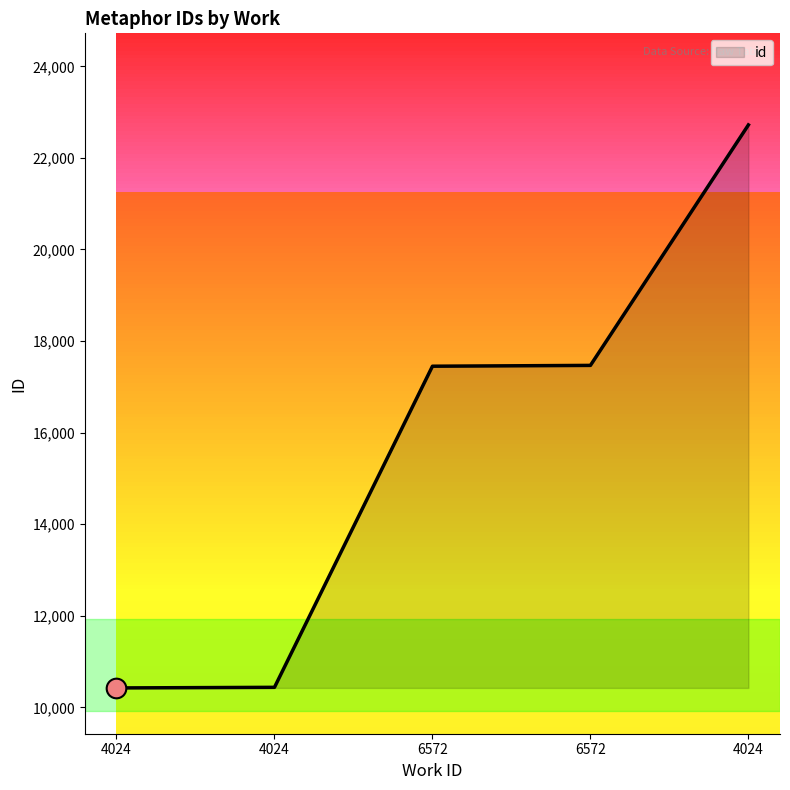

What is the ratio of the value at 4024 to the value at 4024?

1.0